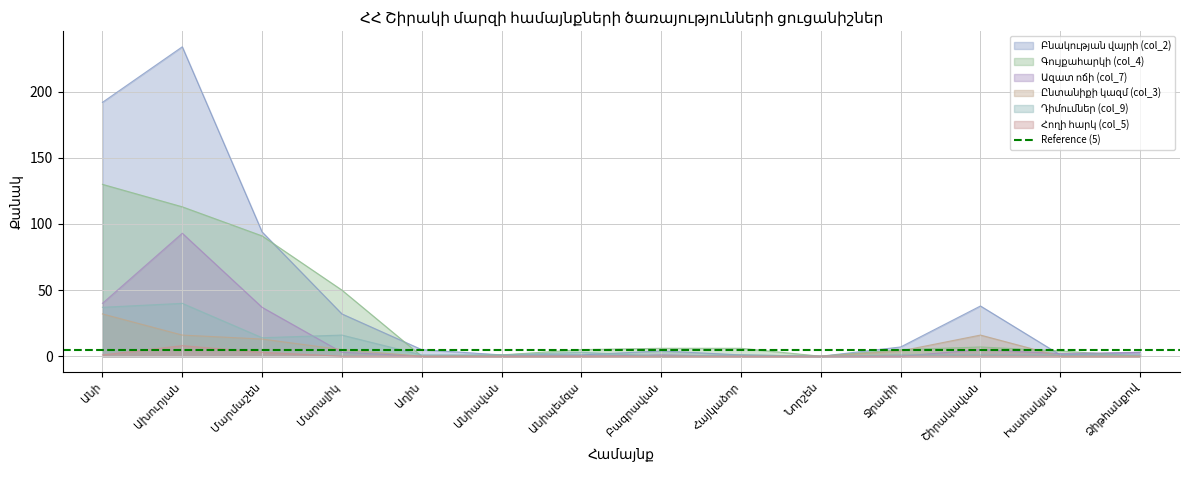

At which category does Ընտանիքի կազմ (col_3) reach its first local peak?

Շիրակավան